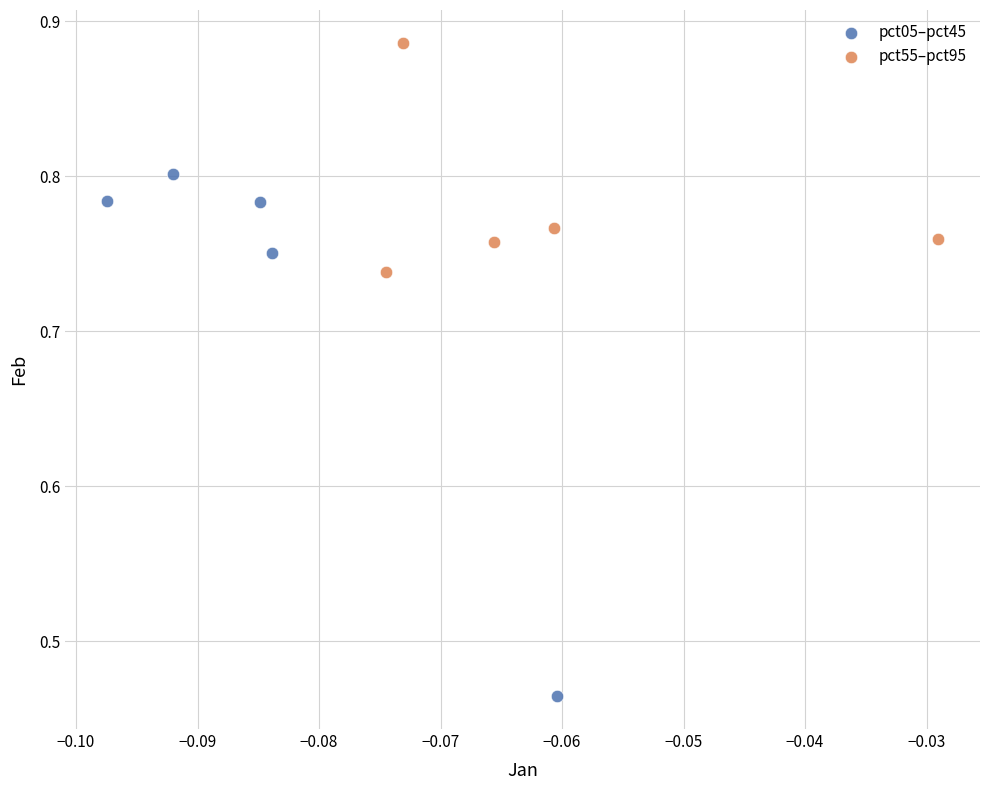

What are all the series names shown in the legend?

pct05–pct45, pct55–pct95